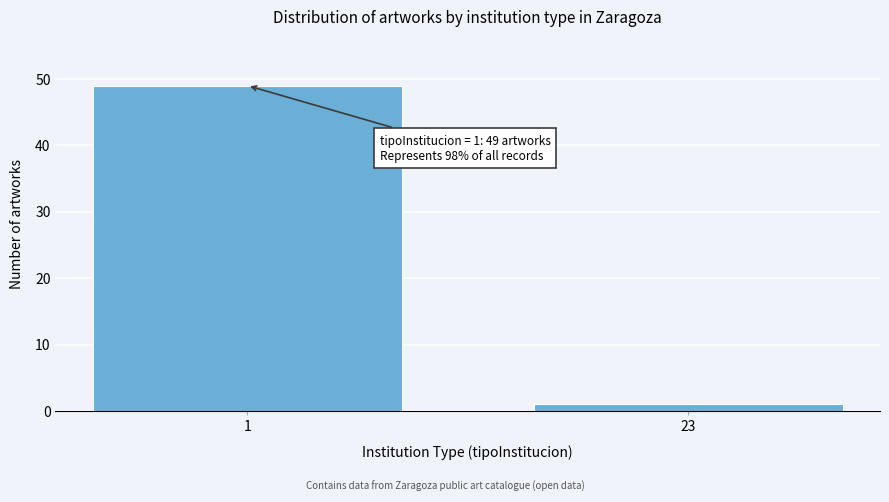

Reading left to right, what are all the values shown in this chart?

1=49	23=1